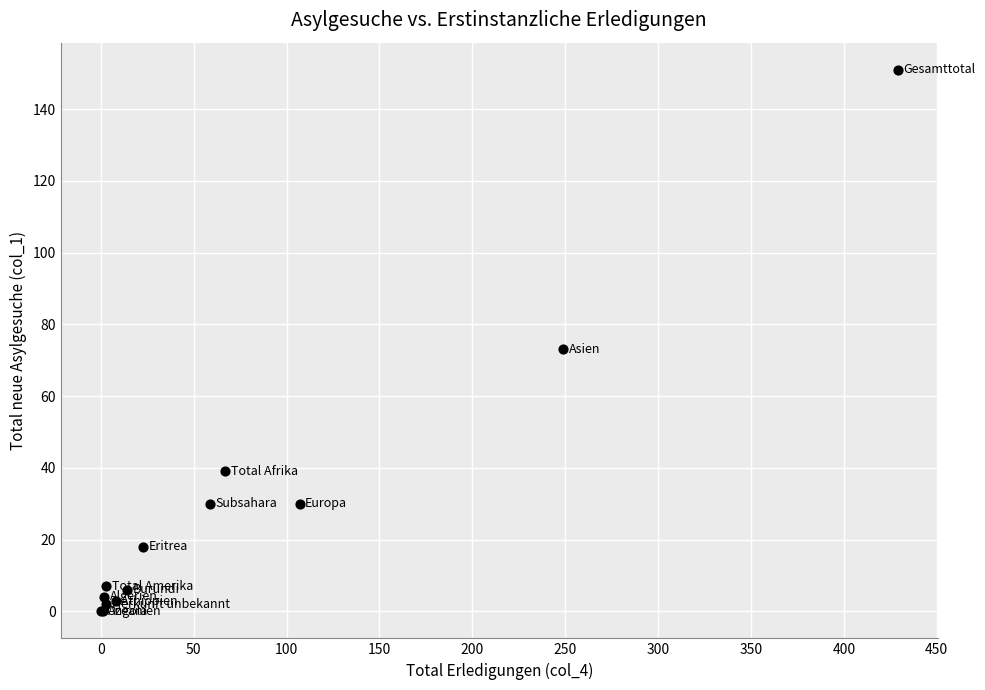

What Y value in the scatter plot is closest to 75?

73